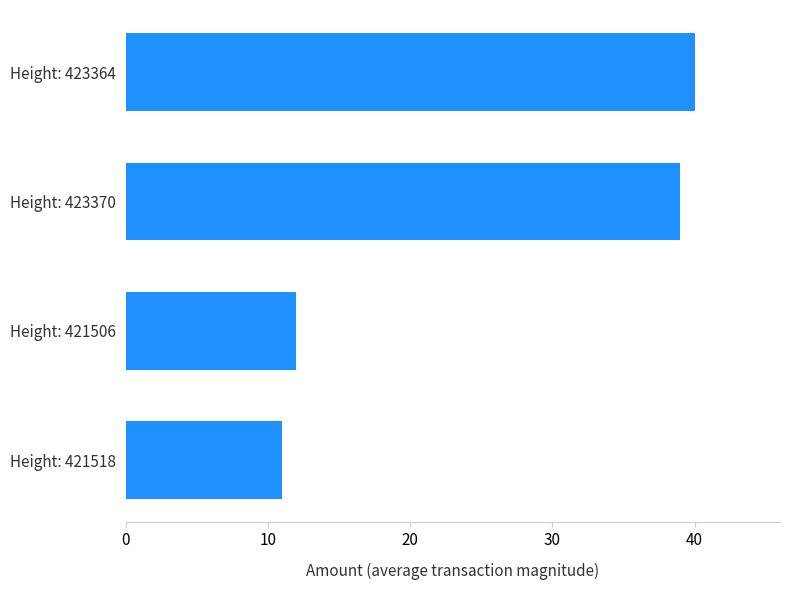

How many series are shown in this chart?

1